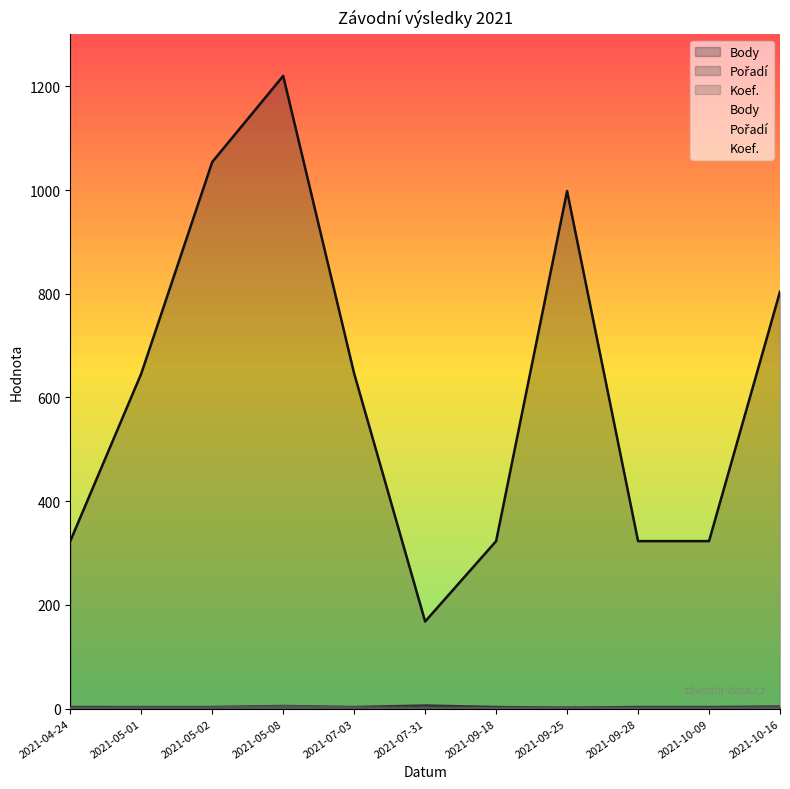

True or false: Body and Koef. intersect in this chart.

False